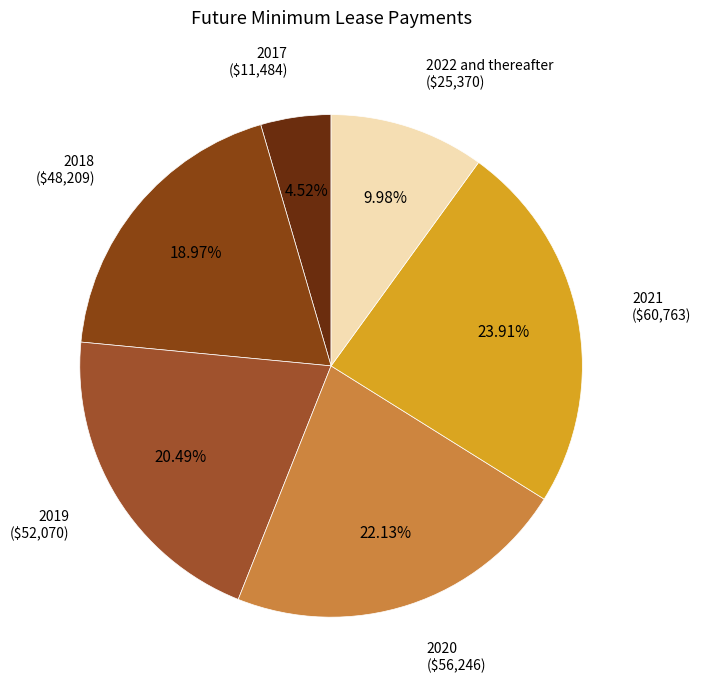

How many segments does this pie chart have?

6